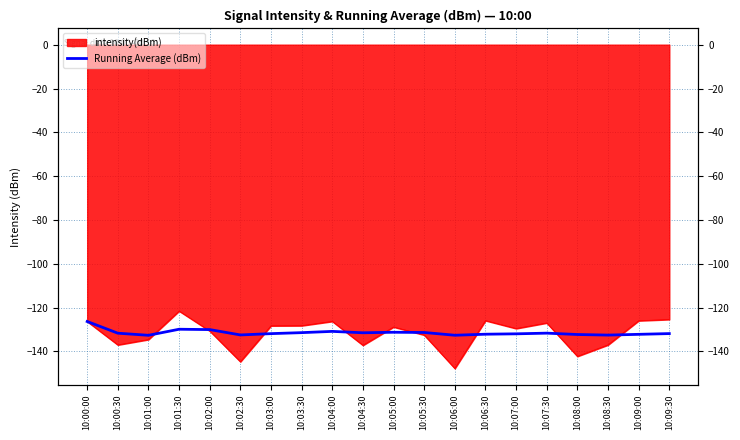

Does the chart display data point markers on the line(s)?

No